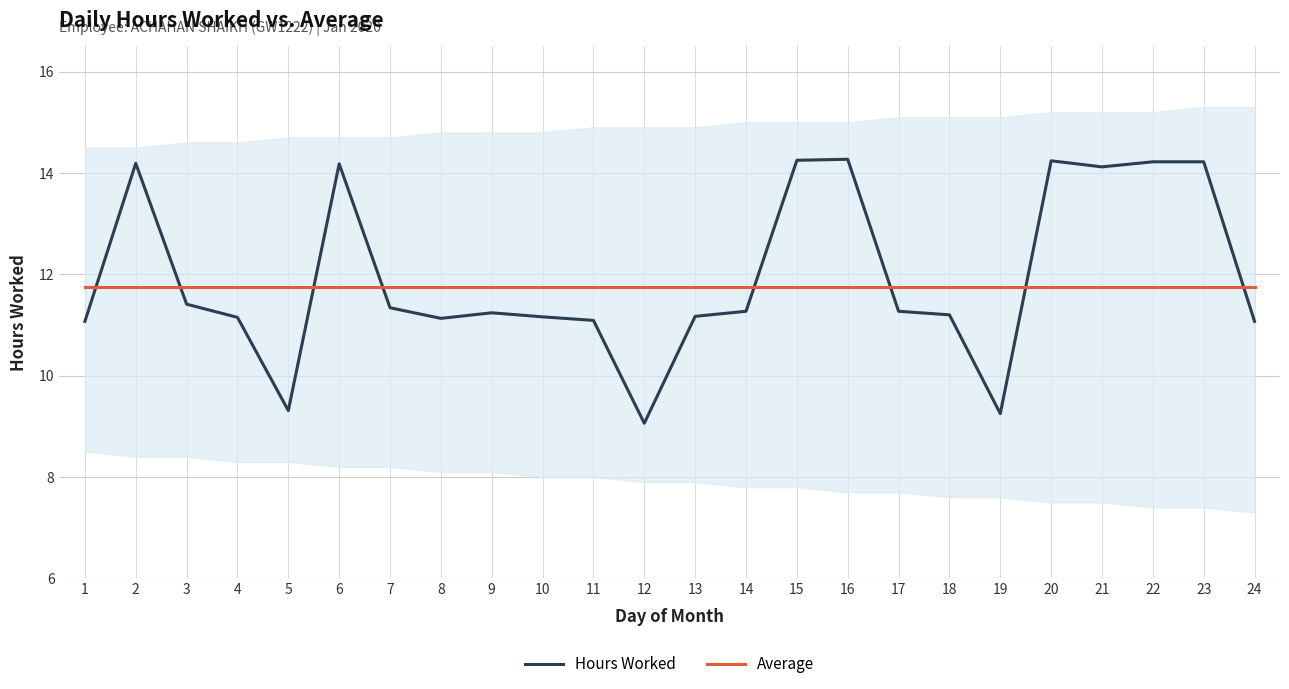

At 16, list the series in order from smallest to largest.

Average, Hours Worked